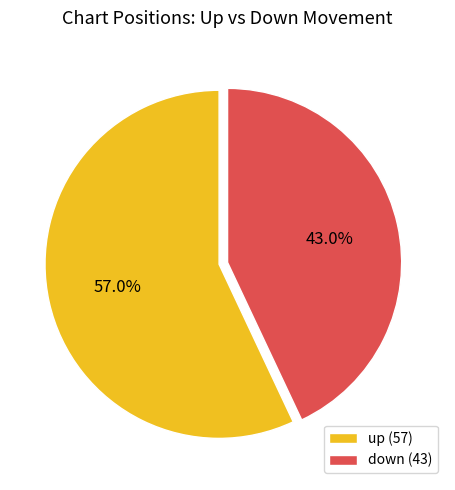

Which has a higher value, up or down?

up